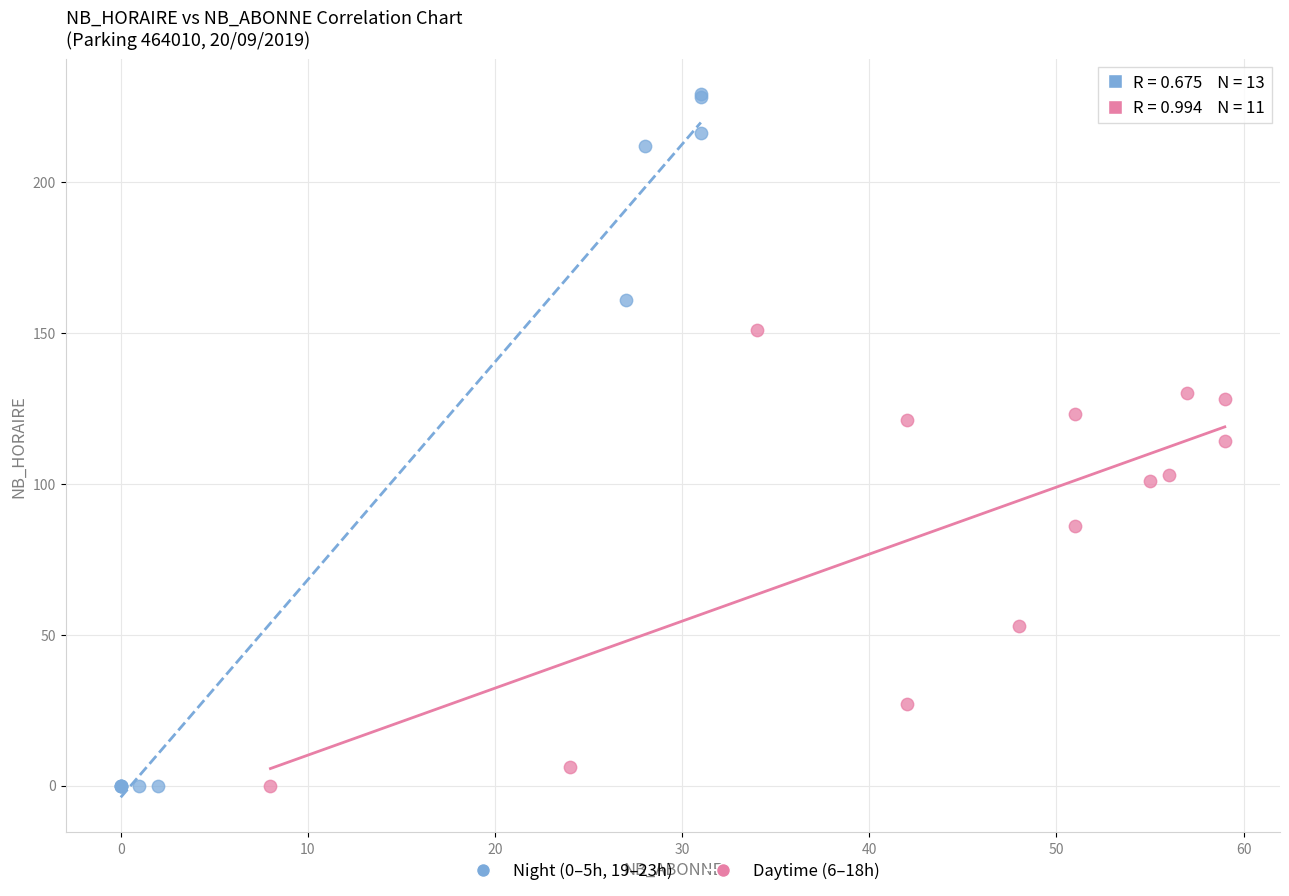

What are all the series names shown in the legend?

Night (0–5h, 19–23h), Daytime (6–18h)